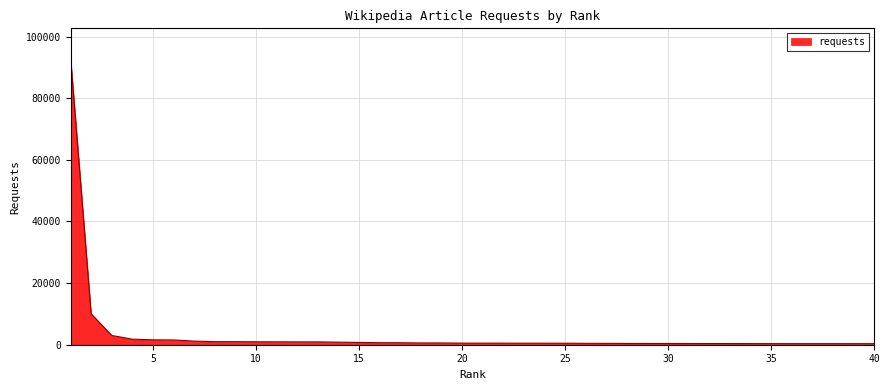

What is the difference between the maximum and minimum values?

93028